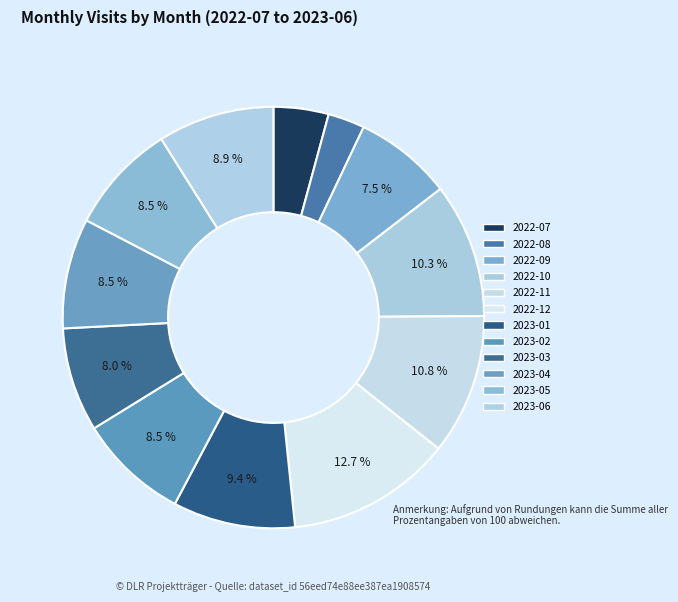

To the nearest percent, what is the difference between the largest and smallest slice percentages?

10%